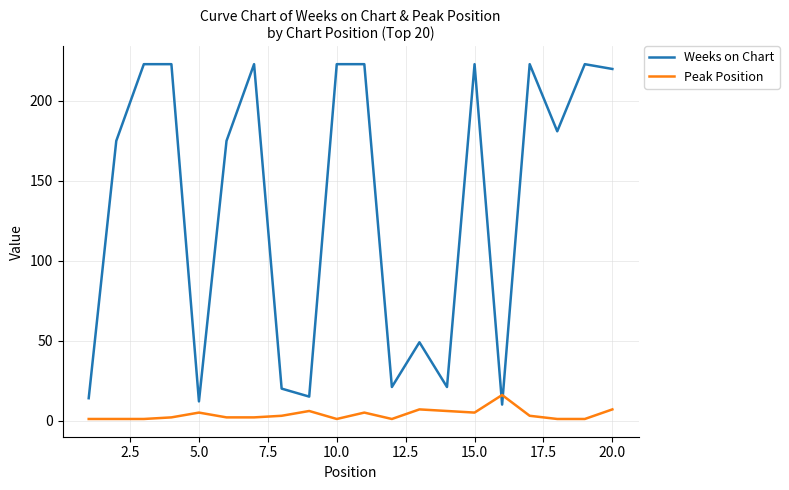

Rank the series by their average value, from highest to lowest.

Weeks on Chart, Peak Position